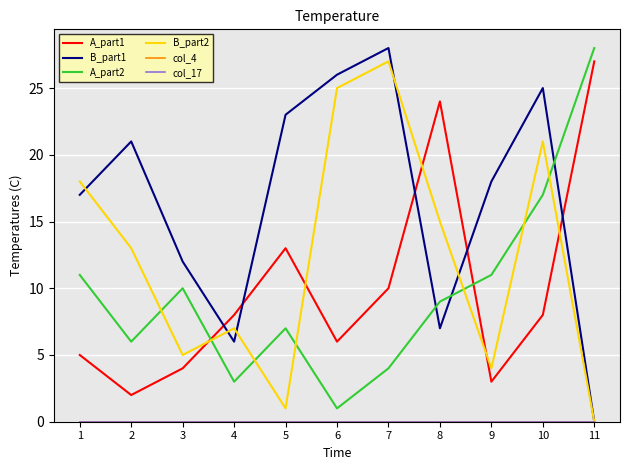

Does the chart display data point markers on the line(s)?

No